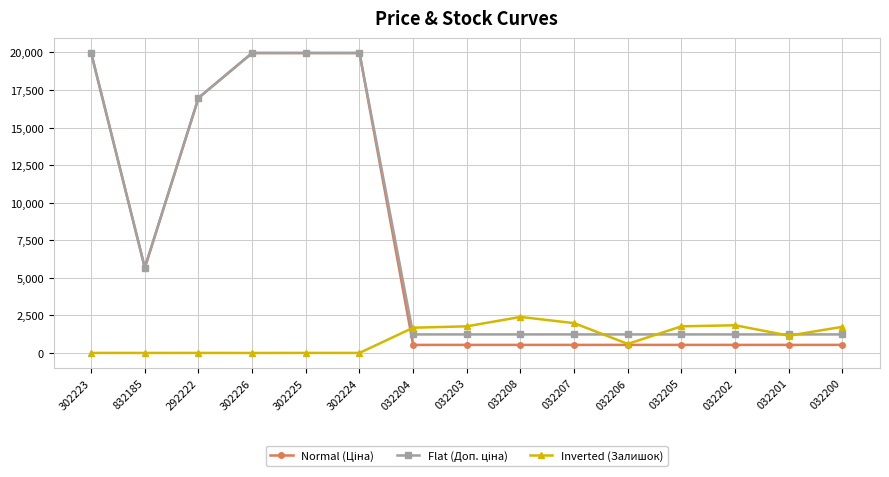

Where is Inverted (Залишок) nearest to the value 1200?

032201